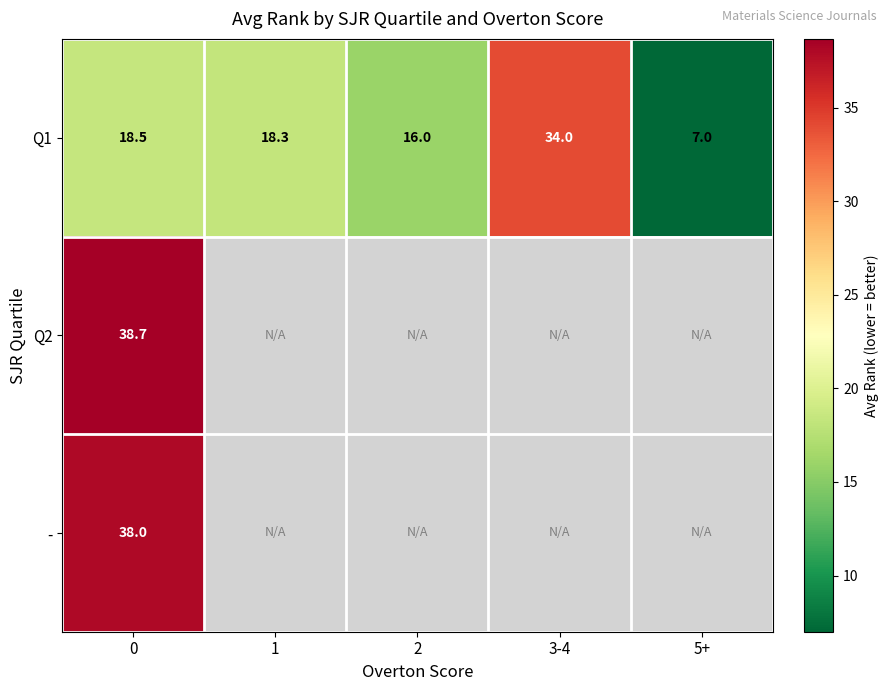

What is the minimum value shown in the chart?

7.0